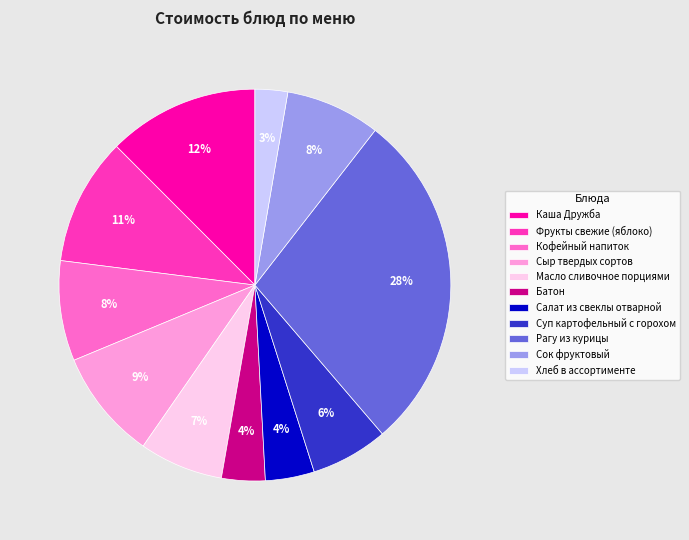

Is it true that Батон is 4% of the pie?

True